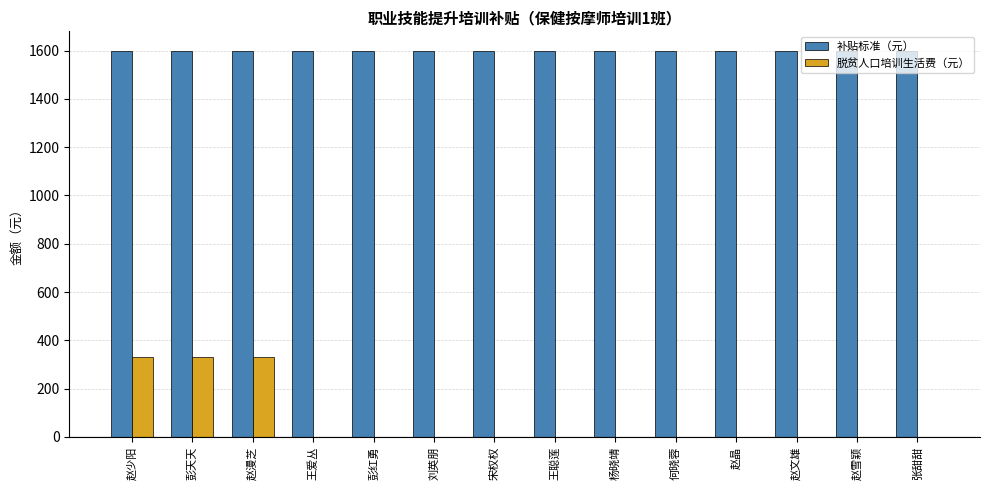

What is the sum of all 脱贫人口培训生活费（元） values?

990